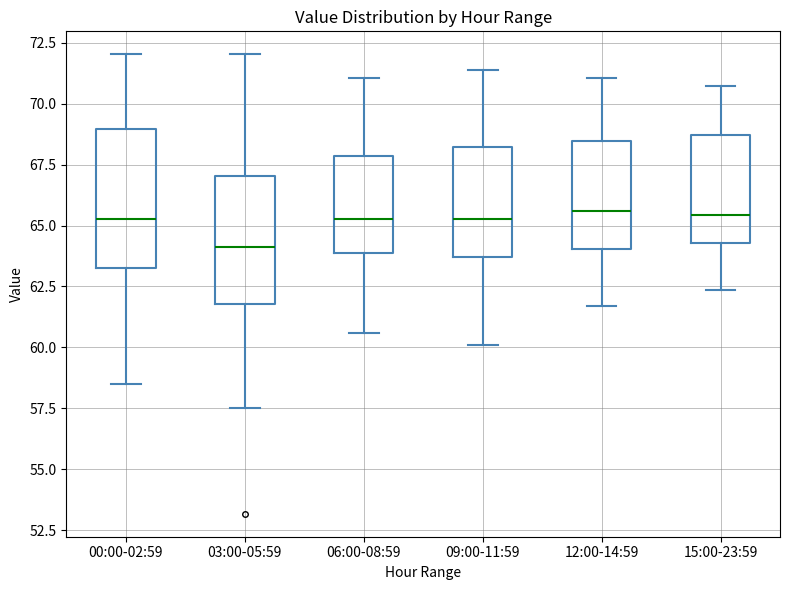

Which box's median line is the lowest?

03:00-05:59